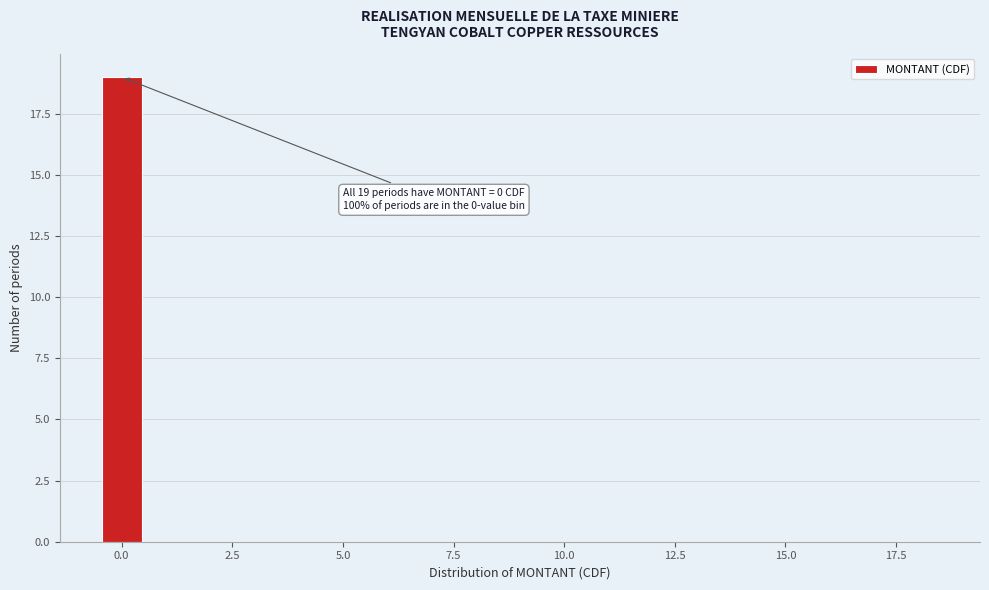

Around what value on the x-axis is the tallest bar? Give the approximate position of its centre, as read against the axis.

0.0